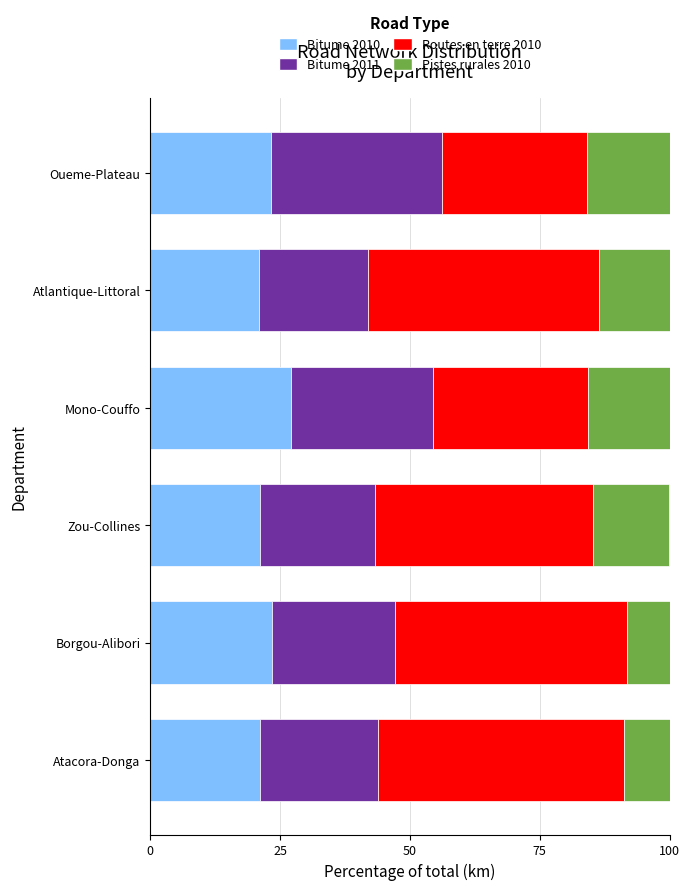

What is the total value across all series at Atacora-Donga?

100.0